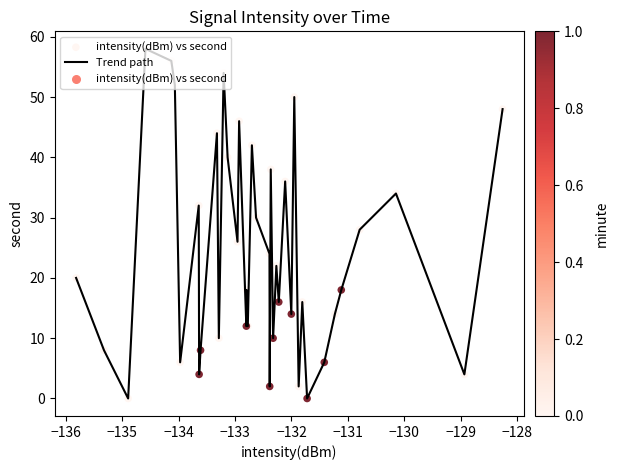

What is the difference between the maximum and minimum values?

58